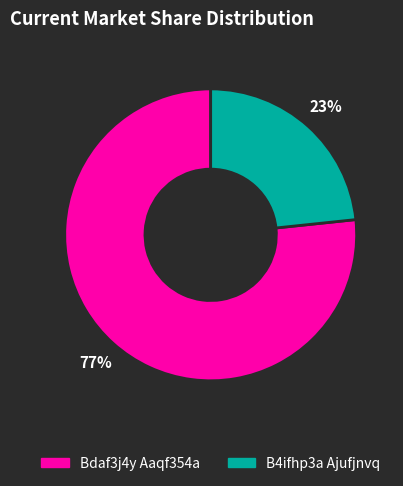

Is there any slice that represents more than half of the pie?

Yes